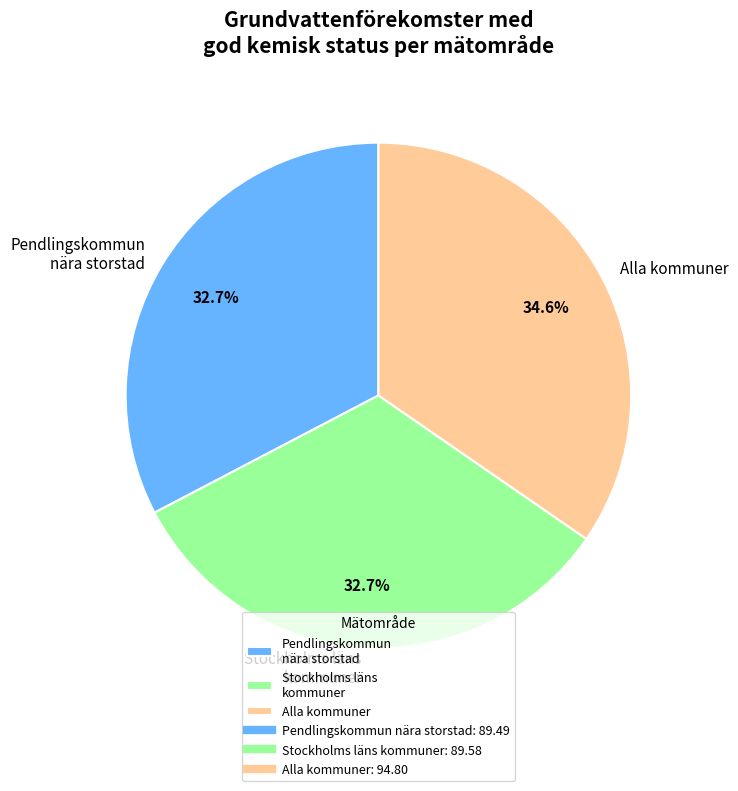

Is the sum of Pendlingskommun nära storstad and Stockholms läns kommuner greater than half?

Yes